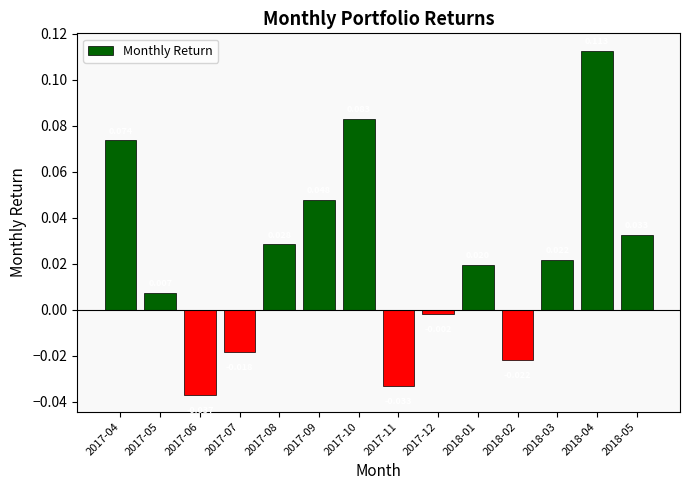

How many positive values are there?

9